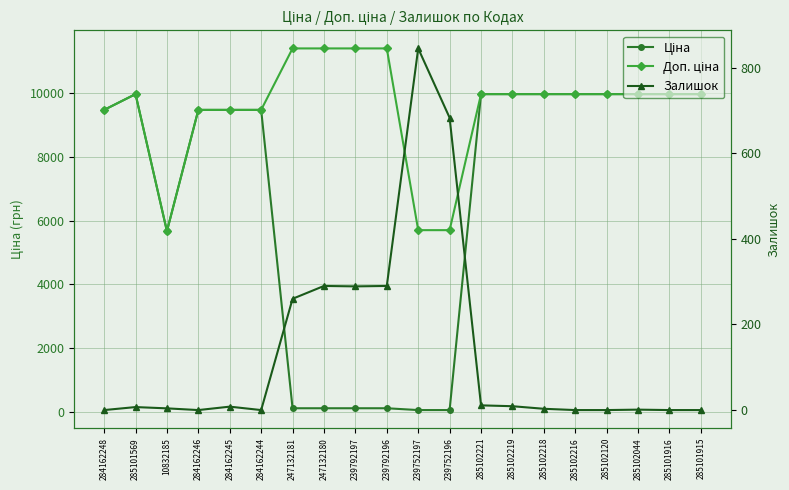

What is the label of the 19th point from the right?

285101569